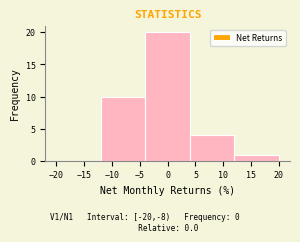

What is the height of the bar covering 12 to 20 on the x-axis? The values are not printed on the chart, so give them approximately, as read against the axis.

1